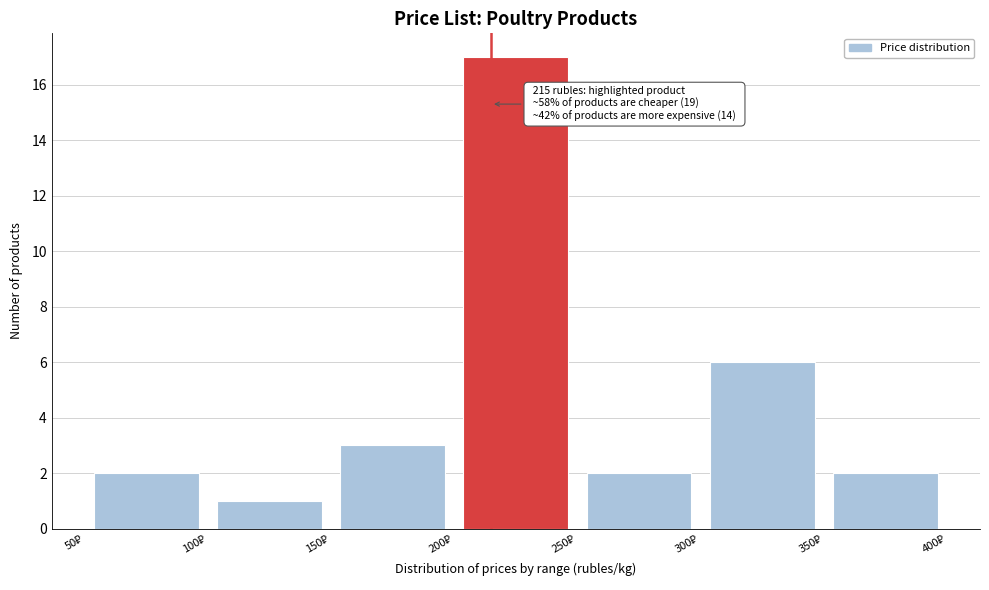

Which range on the x-axis has the tallest bar?

200 to 250